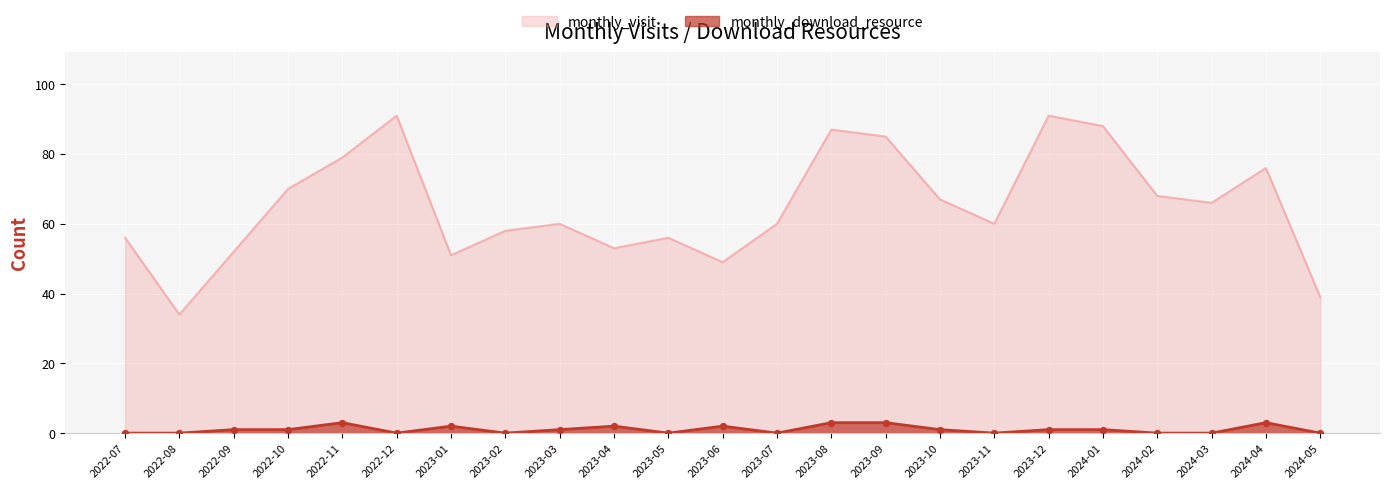

Is the value of monthly_download_resource at 2023-10 greater than the value of monthly_visit at 2022-10?

No